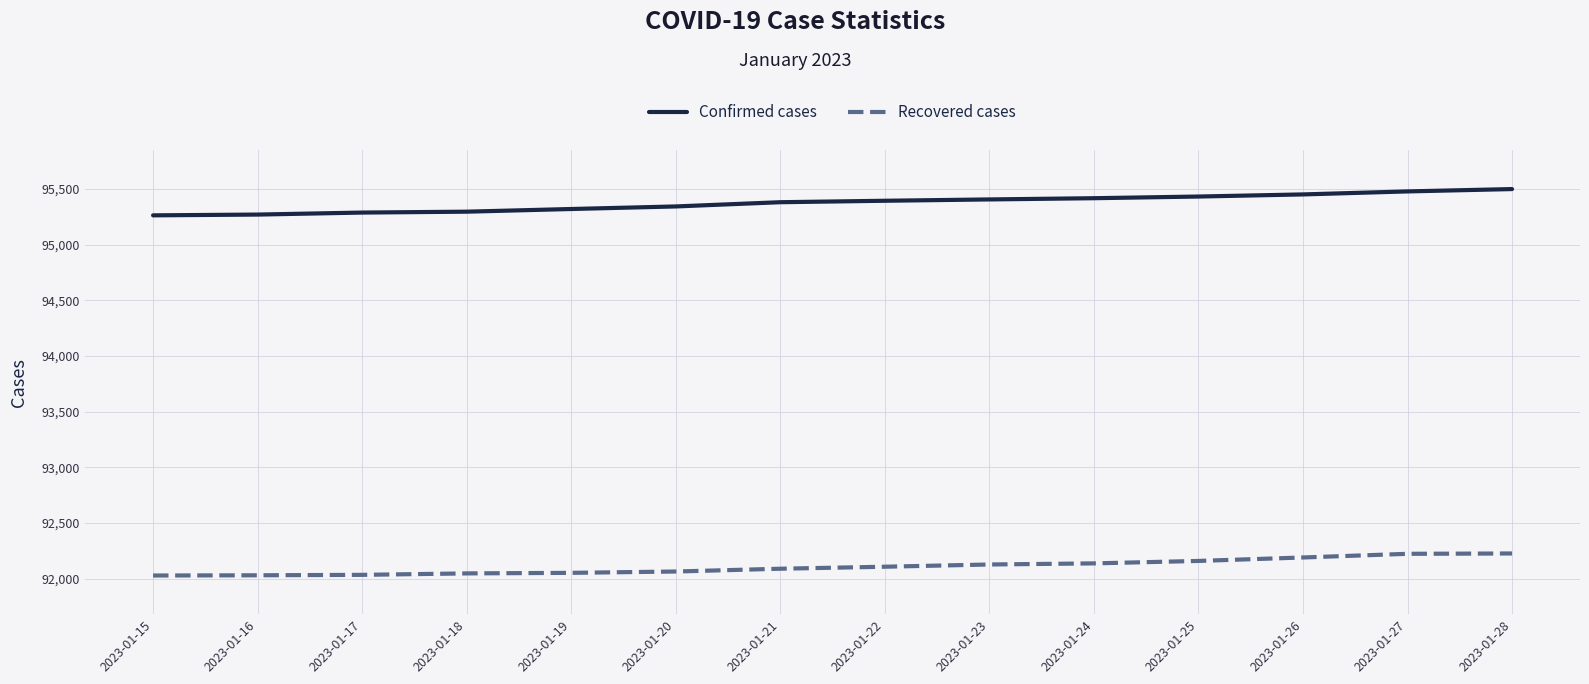

What is the difference between the maximum and minimum values in the Recovered cases series?

198